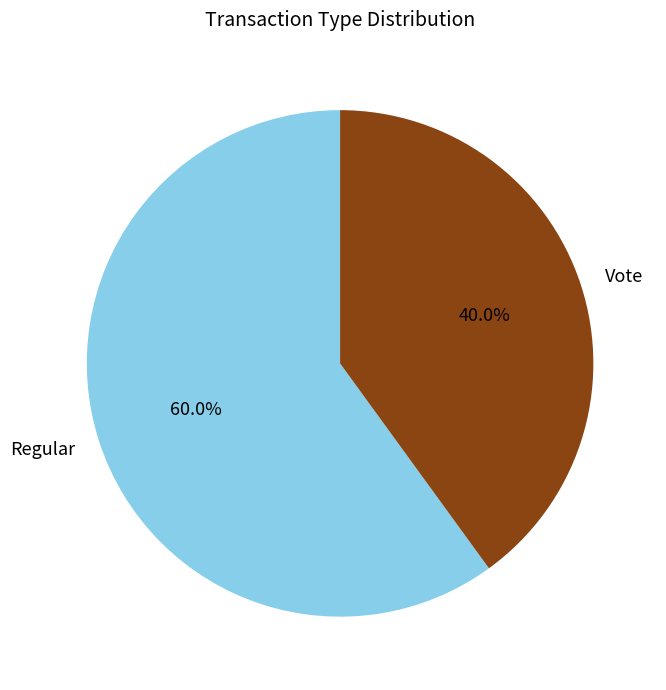

To the nearest percent, what is the combined percentage of Regular and Vote?

100%